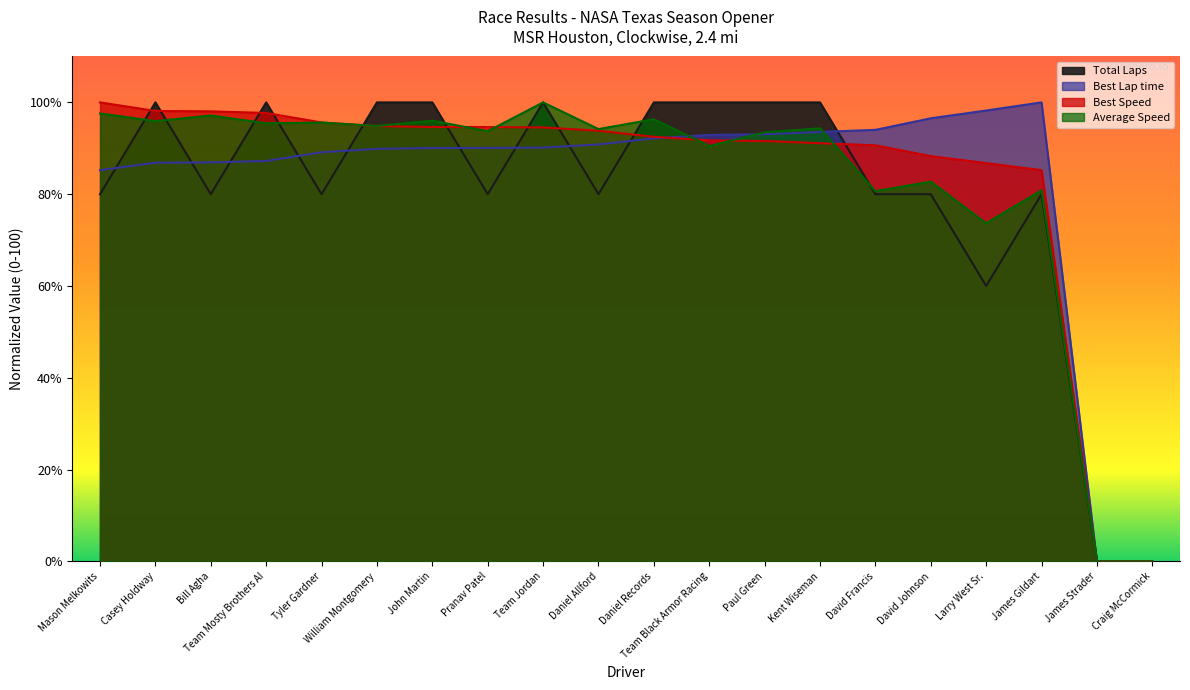

Reading left to right, list all the values displayed in this chart.

Total Laps: 80.0	100.0	80.0	100.0	80.0	100.0	100.0	80.0	100.0	80.0	100.0	100.0	100.0	100.0	80.0	80.0	60.0	80.0	0.0	0.0
Best Lap time: 85.2	86.9	86.9	87.2	89.1	89.9	90.1	90.1	90.2	90.8	92.1	92.9	93.1	93.6	94.0	96.5	98.2	100.0	0.0	0.0
Best Speed: 100.0	98.1	98.0	97.7	95.6	94.8	94.6	94.6	94.5	93.8	92.5	91.7	91.6	91.1	90.7	88.3	86.8	85.2	0.0	0.0
Average Speed: 97.6	95.9	97.1	95.5	95.6	94.9	96.0	93.7	100.0	94.2	96.3	90.5	93.5	94.4	80.7	82.7	73.7	80.9	0.0	0.0